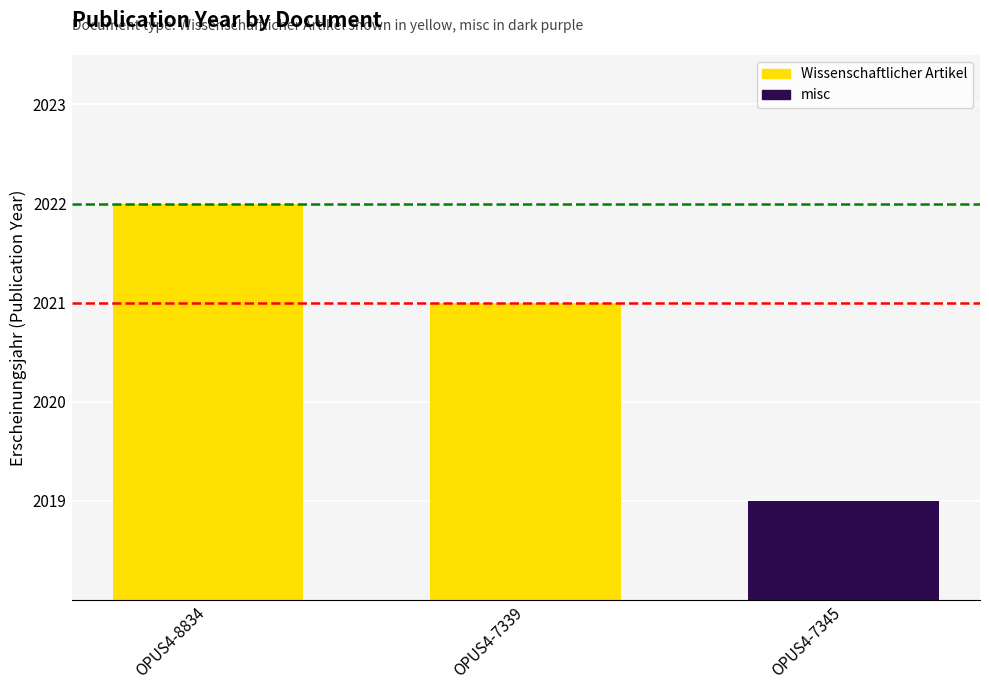

What is the ratio of the value at OPUS4-7339 to the value at OPUS4-8834?

1.0